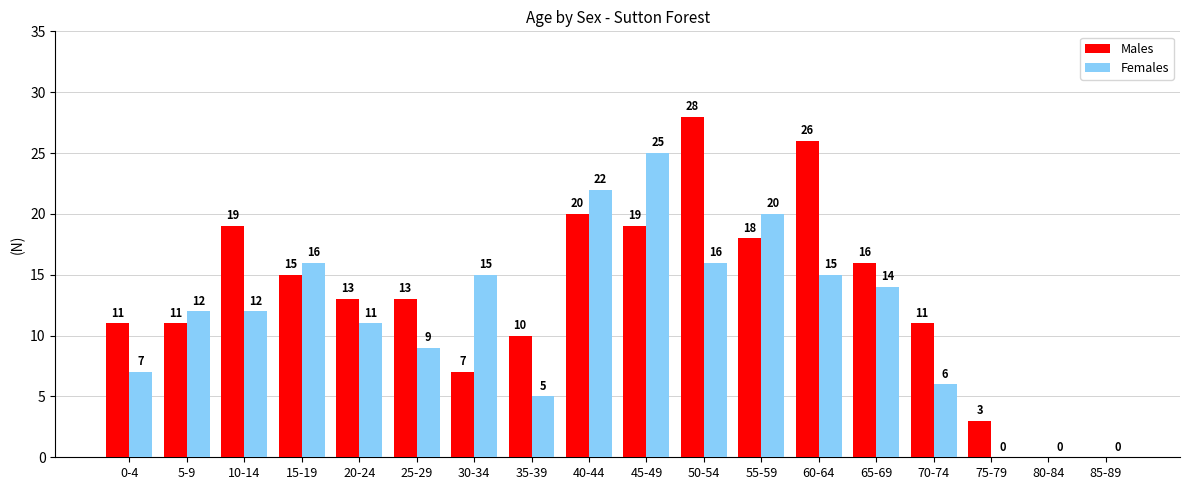

The Females series shows 11 at 45-49. True or false?

False